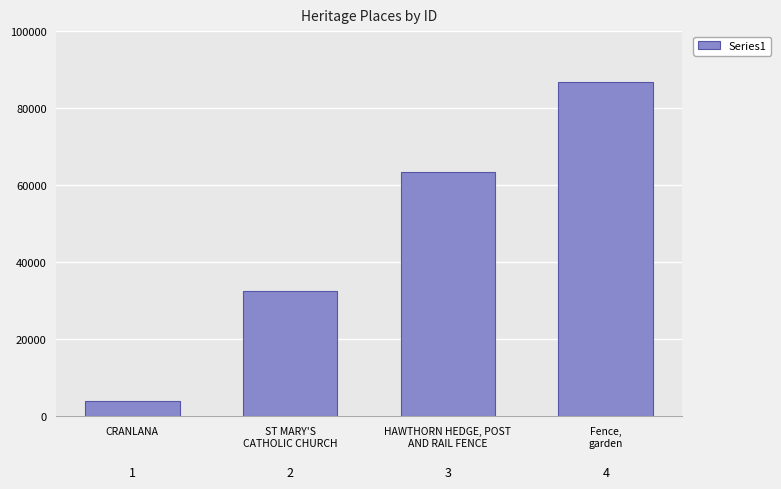

Approximately how many times larger is the value at HAWTHORN HEDGE, POST
AND RAIL FENCE compared to Fence,
garden?

0.7